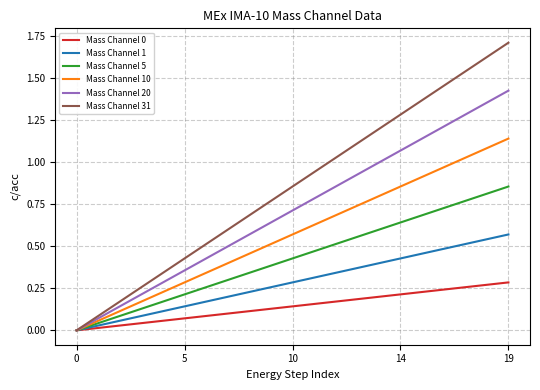

Which series has the largest total across all categories?

Mass Channel 31